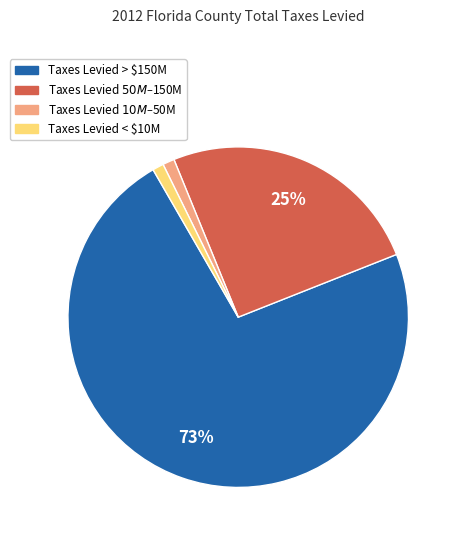

To the nearest percent, what is the average slice percentage?

25%